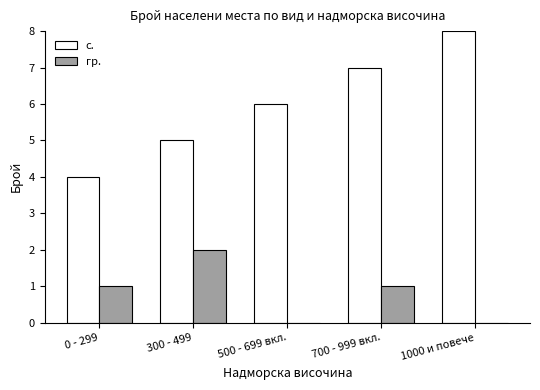

Which series changed the most between 0 - 299 and 700 - 999 вкл.?

с.